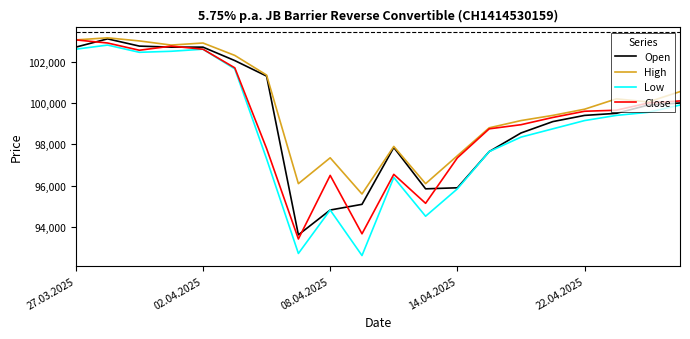

Which series has the widest spread of values?

Low